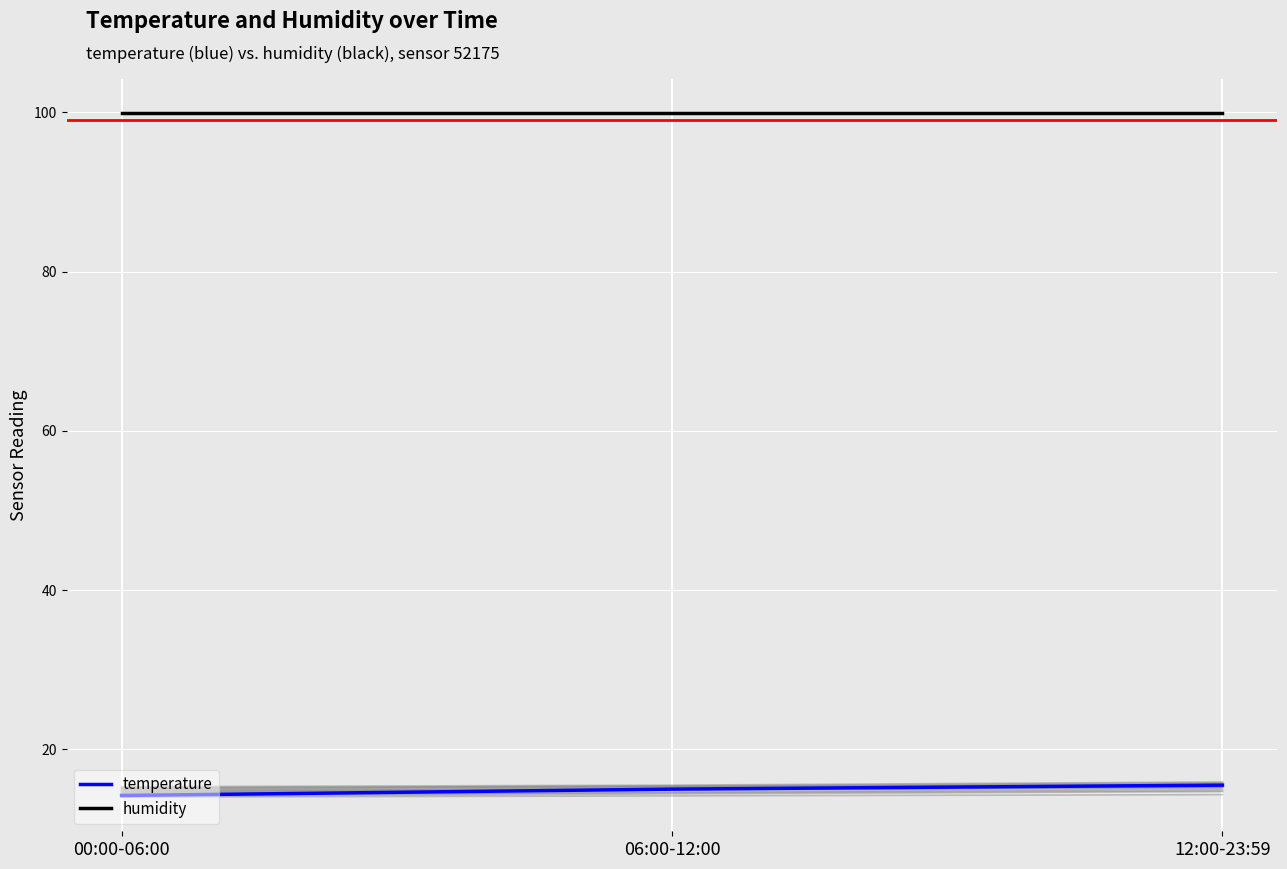

What is the label of the 1st point from the right?

12:00-23:59